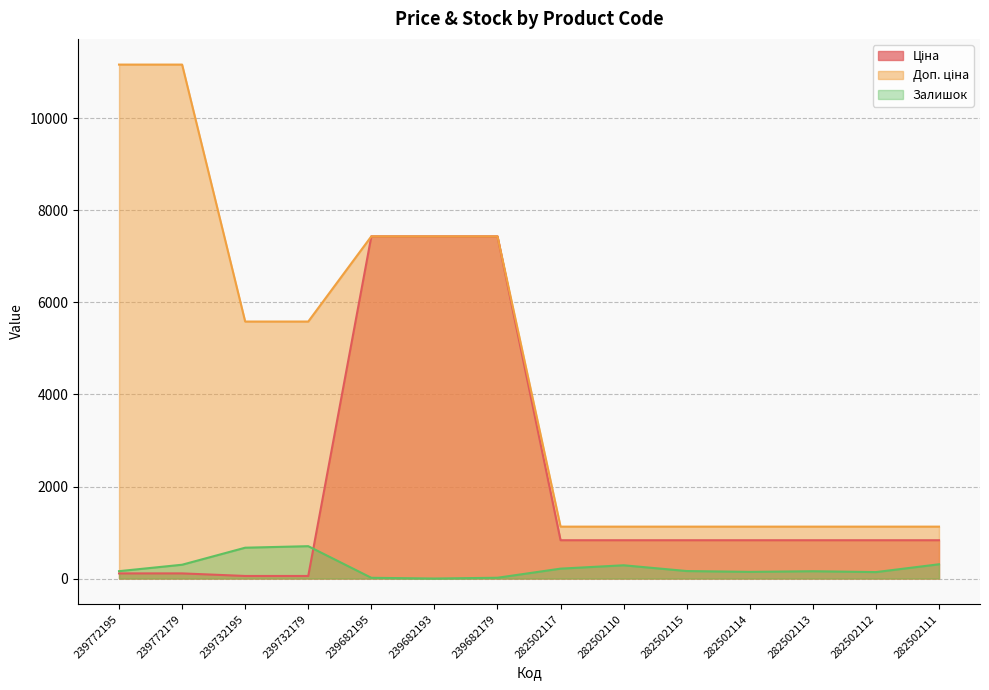

What is the difference between the maximum and minimum values in the Залишок series?

703.0